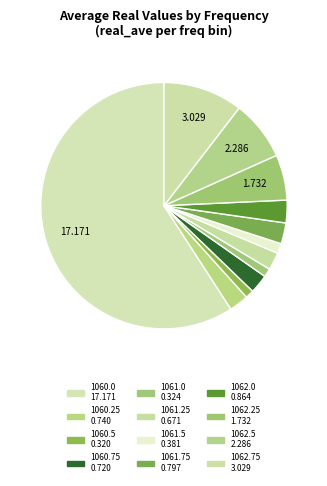

Count the number of slices in the pie.

12